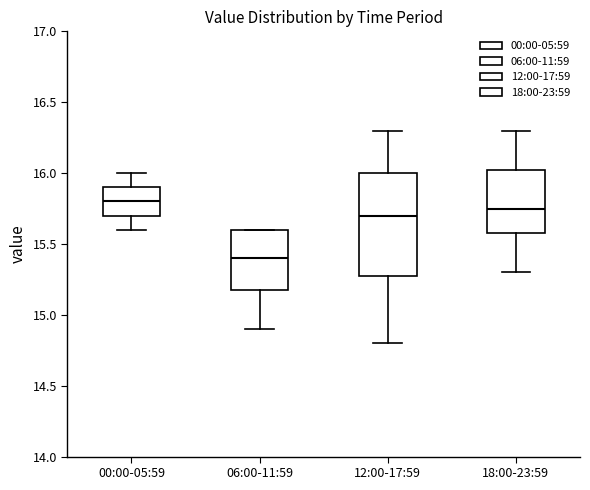

Reading left to right, transcribe this box plot: for each box, give where its median line is, the range the box spans, and where its two whiskers end, as read against the y-axis. The values are not printed on the chart, so give them approximately, as read against the axis.

00:00-05:59: median 15.80, box 15.70 to 15.90, whiskers 15.60 to 16.00
06:00-11:59: median 15.40, box 15.20 to 15.60, whiskers 14.90 to 15.60
12:00-17:59: median 15.70, box 15.30 to 16.00, whiskers 14.80 to 16.30
18:00-23:59: median 15.75, box 15.60 to 16.05, whiskers 15.30 to 16.30